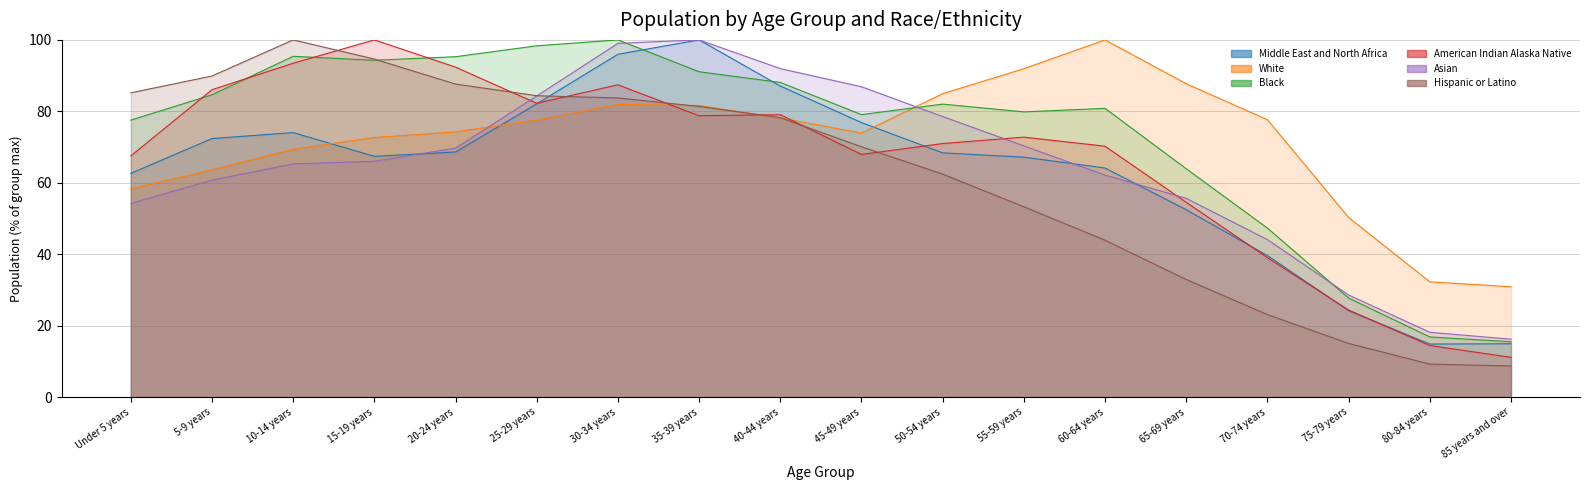

What is the value of the American Indian Alaska Native point at the 3rd from the left?

93.5